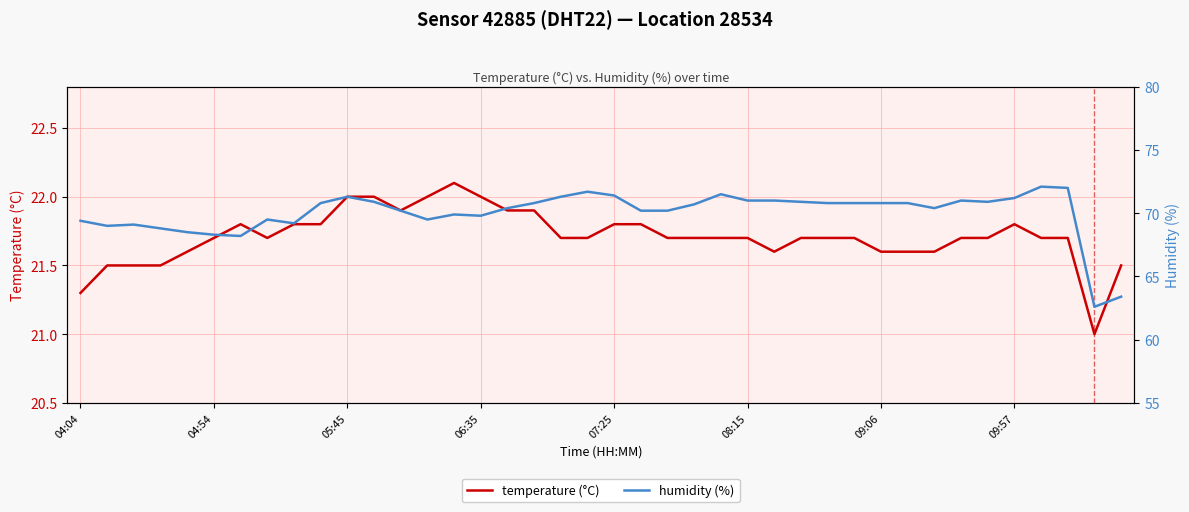

The humidity (%) series shows 70.2 at 21. True or false?

True